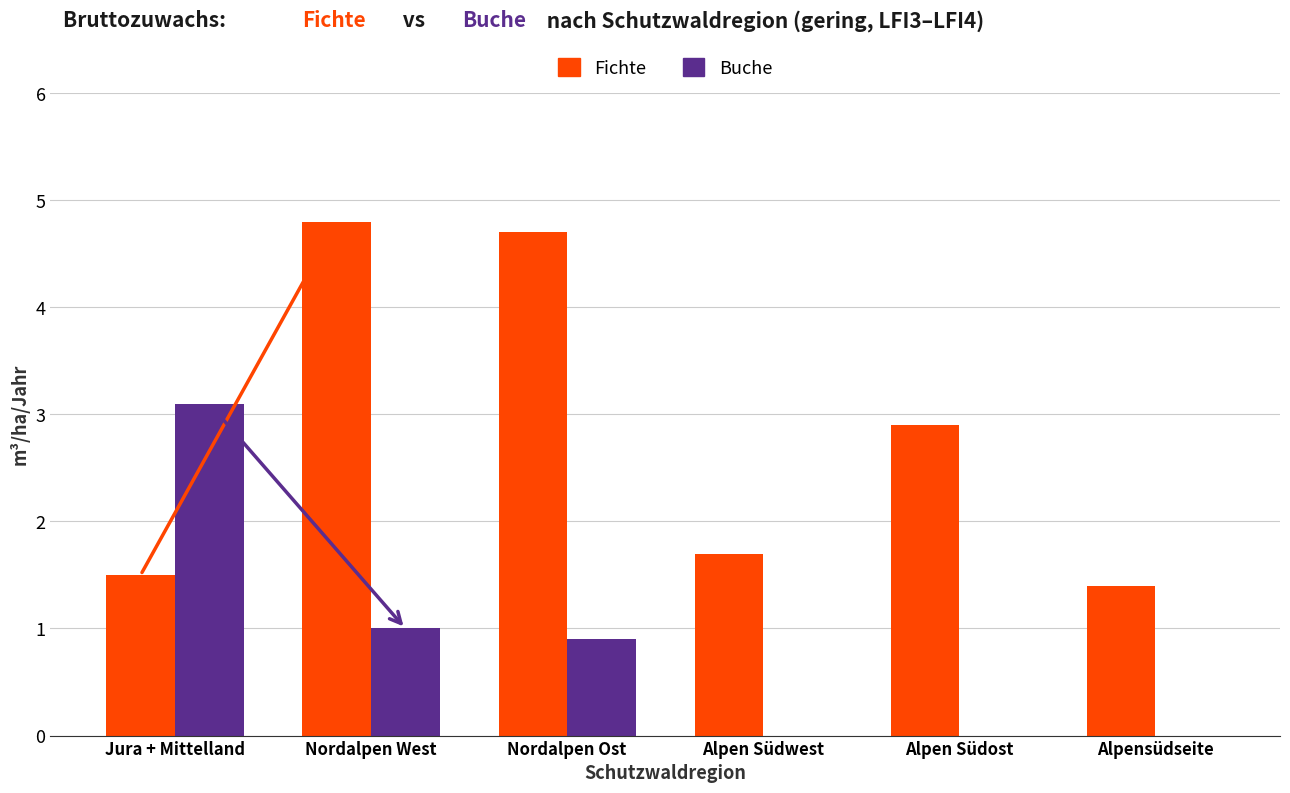

Reading left to right, what are all the values shown in this chart?

Fichte: Jura + Mittelland=1.5	Nordalpen West=4.8	Nordalpen Ost=4.7	Alpen Südwest=1.7	Alpen Südost=2.9	Alpensüdseite=1.4
Buche: Jura + Mittelland=3.1	Nordalpen West=1.0	Nordalpen Ost=0.9	Alpen Südwest=0.0	Alpen Südost=0.0	Alpensüdseite=0.0